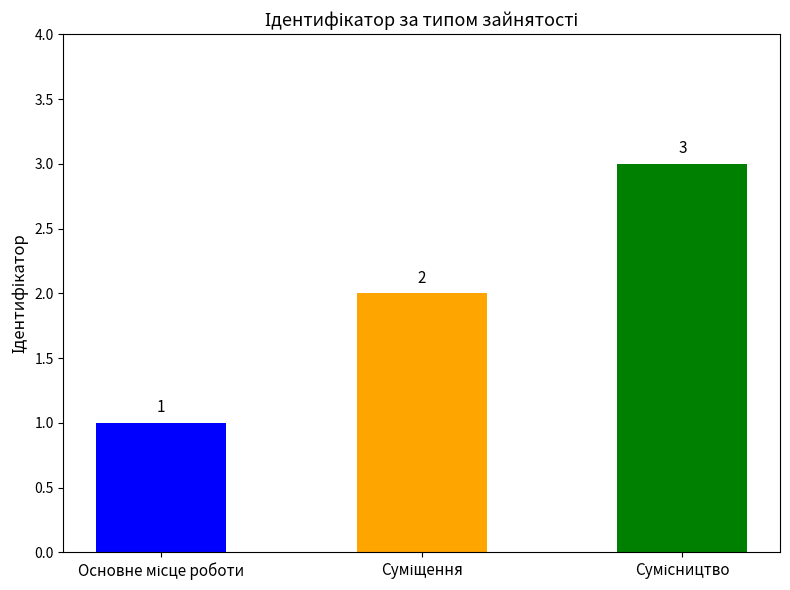

What is the ratio of the value at Суміщення to the value at Сумісництво?

0.7